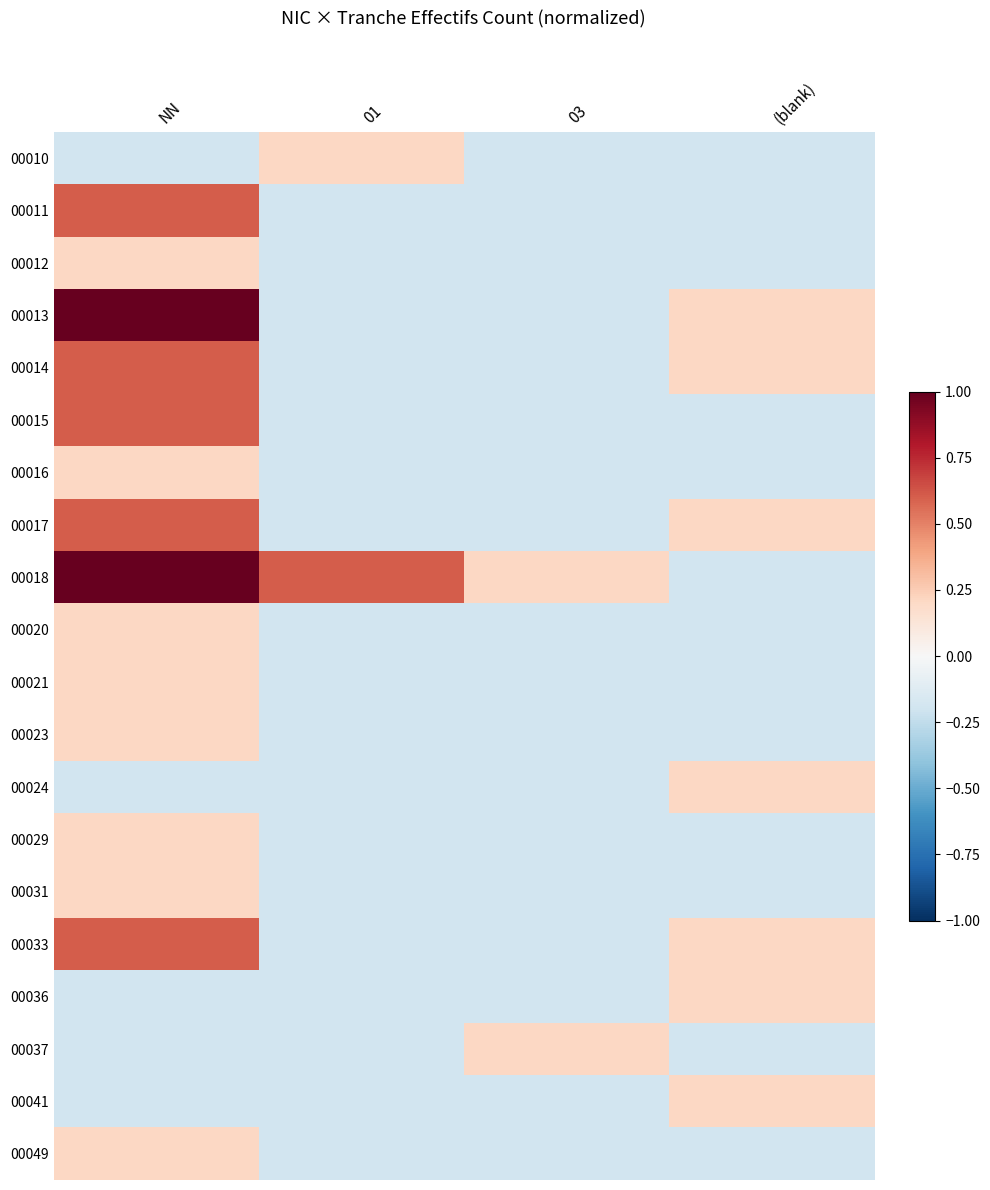

How many series are shown in this chart?

20